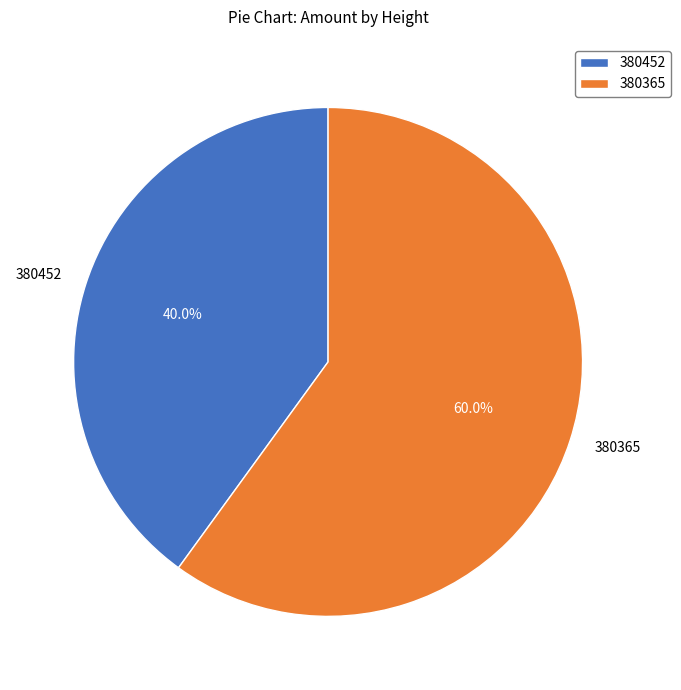

Which slice represents more than half of the pie?

380365